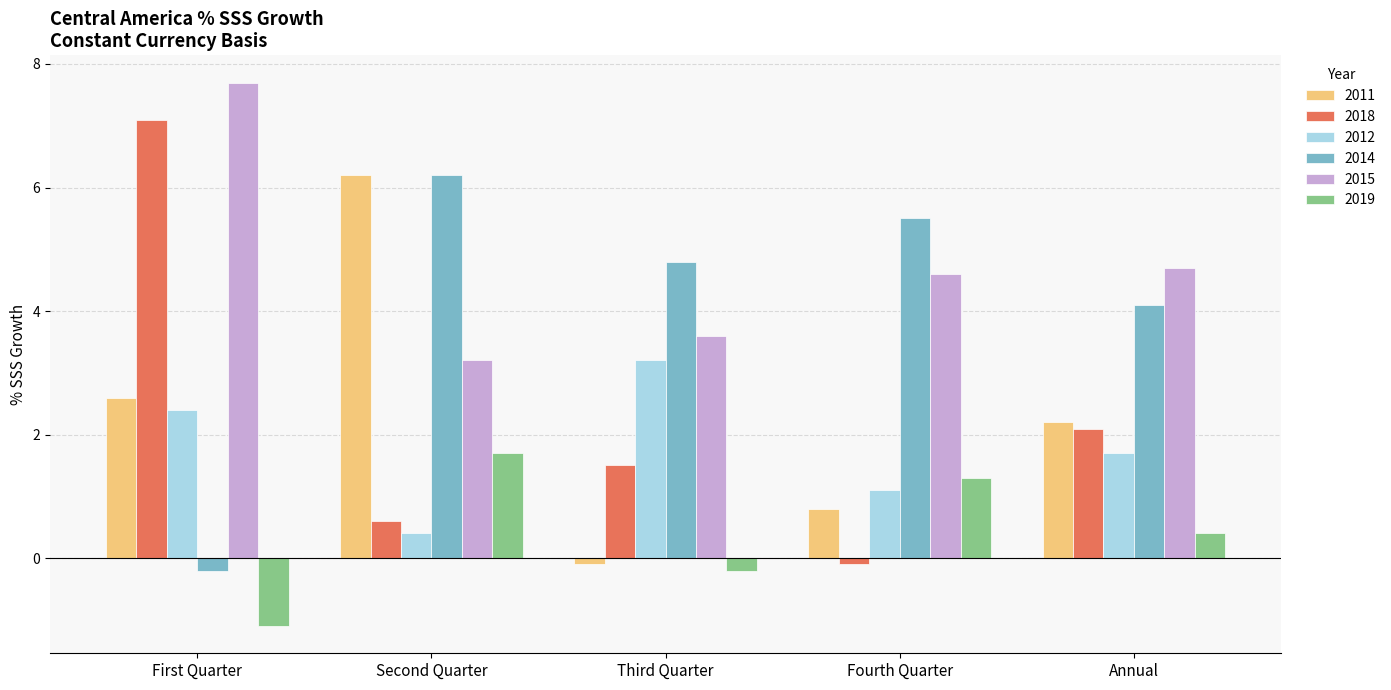

The 2015 series shows 10.3 at First Quarter. True or false?

False